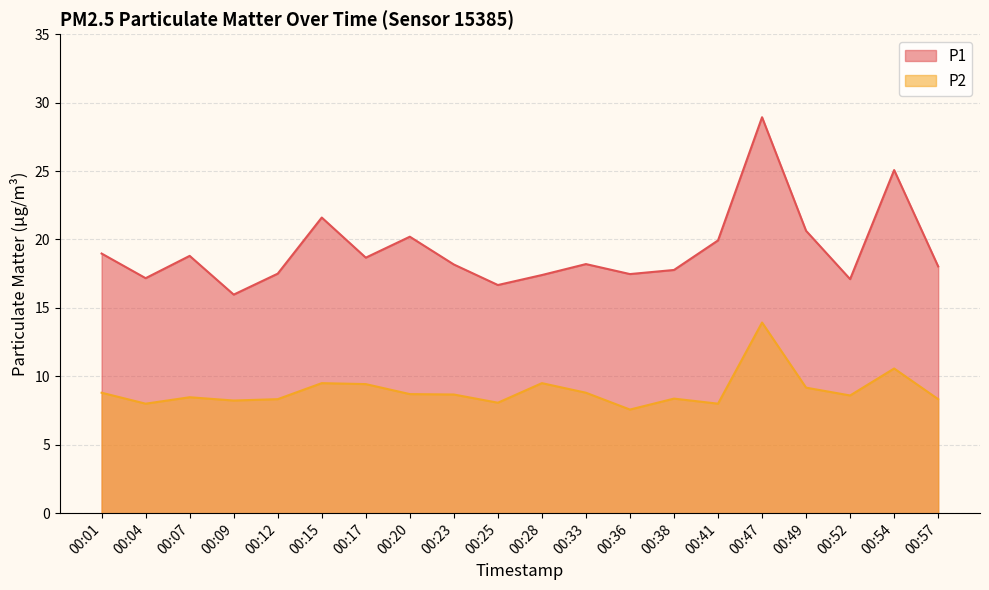

What are all the series names shown in the legend?

P1, P2